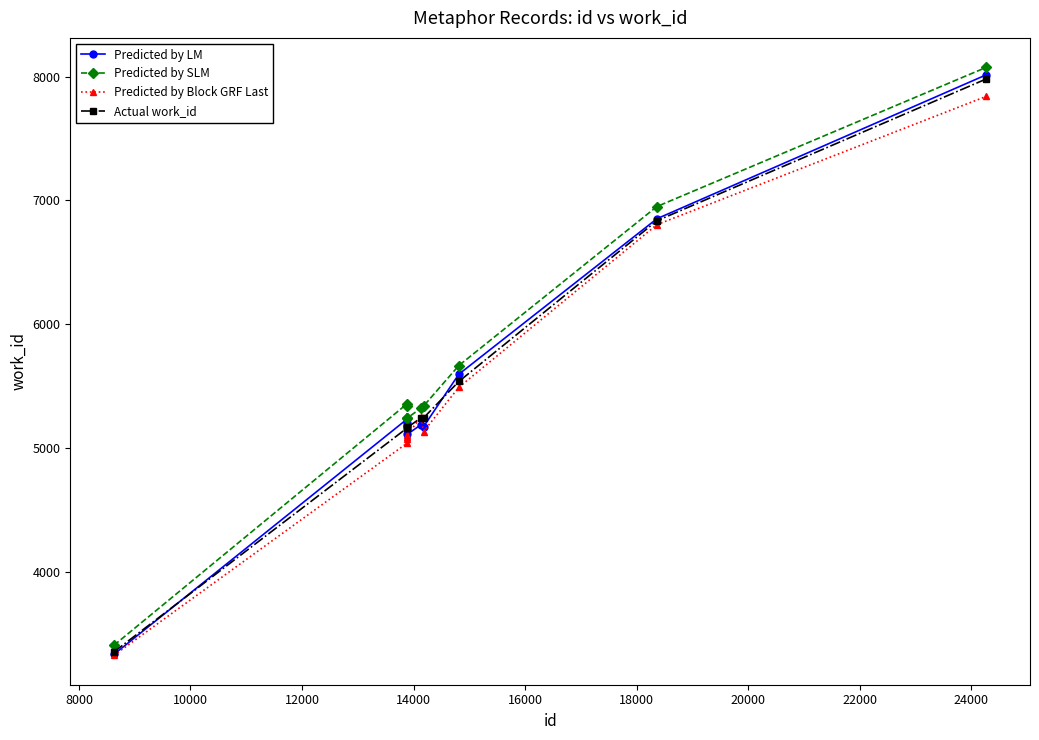

What is the smallest value displayed?

3326.4